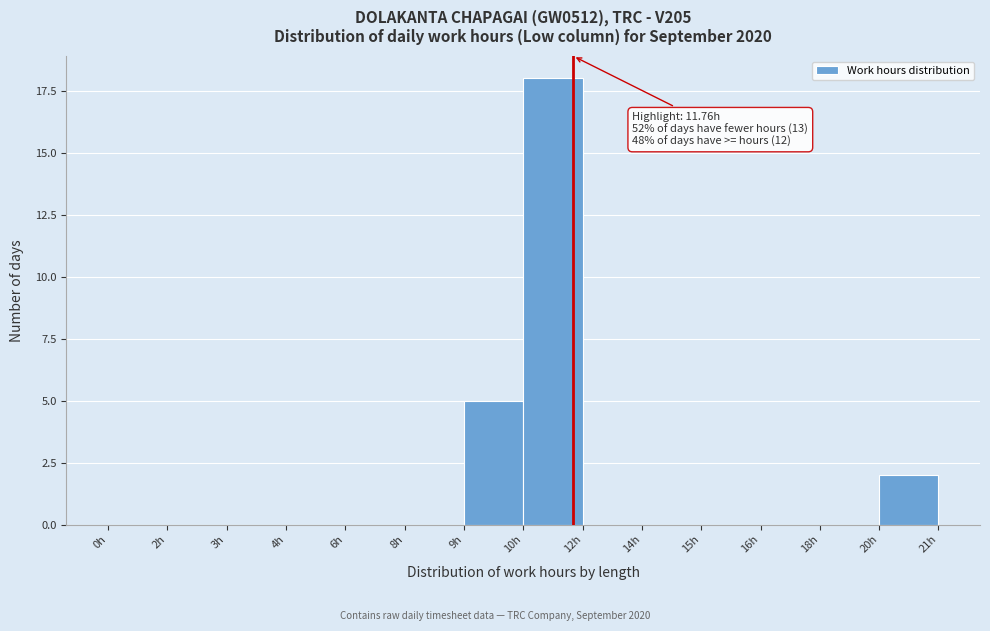

Reading left to right, extract all data points from this chart.

0h=0	2h=0	3h=0	4h=0	6h=0	8h=0	9h=5	10h=18	12h=0	14h=0	15h=0	16h=0	18h=0	20h=2